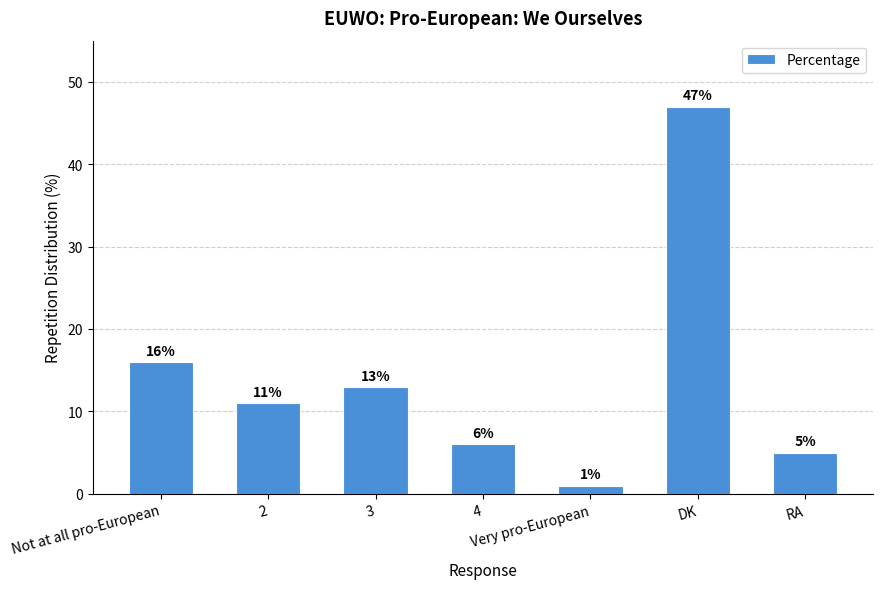

What is the value of the 5th bar from the left?

1